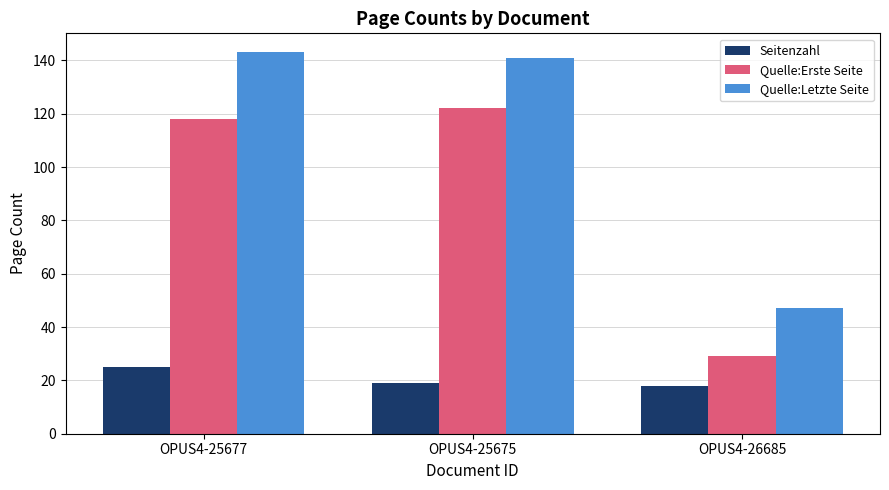

What is the spread (max minus min) of values at OPUS4-25675?

122